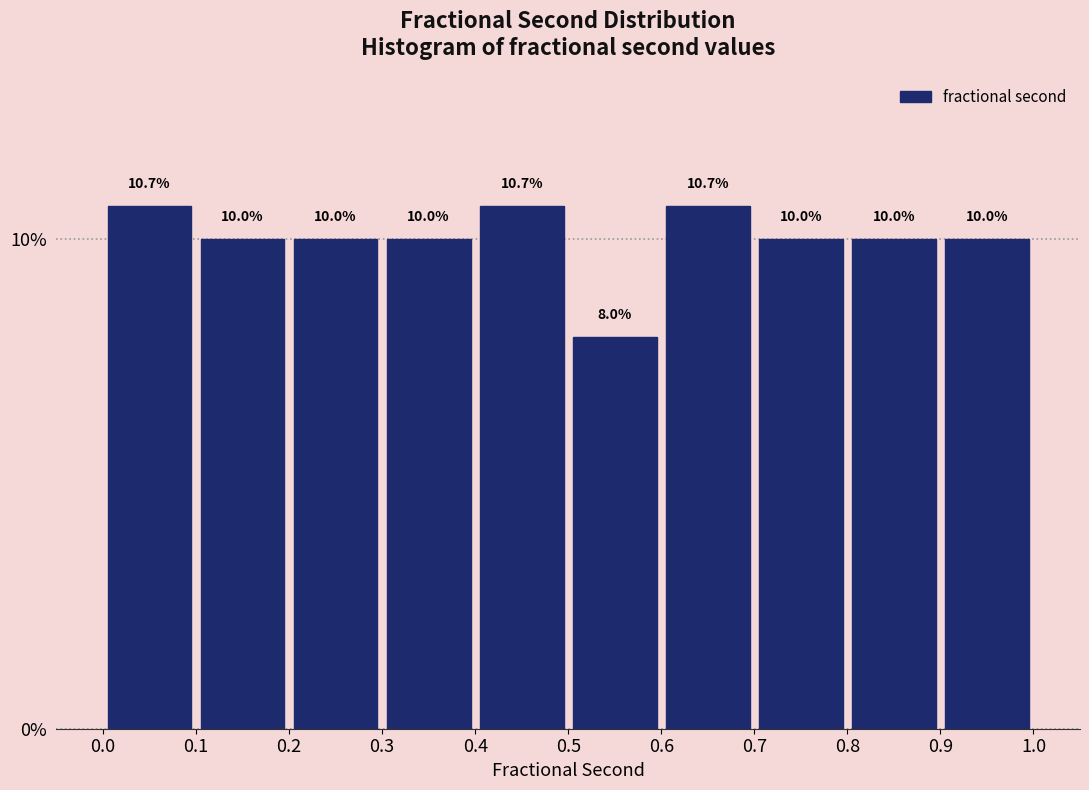

What is the height of the bar covering 0.5 to 0.6 on the x-axis?

8.0